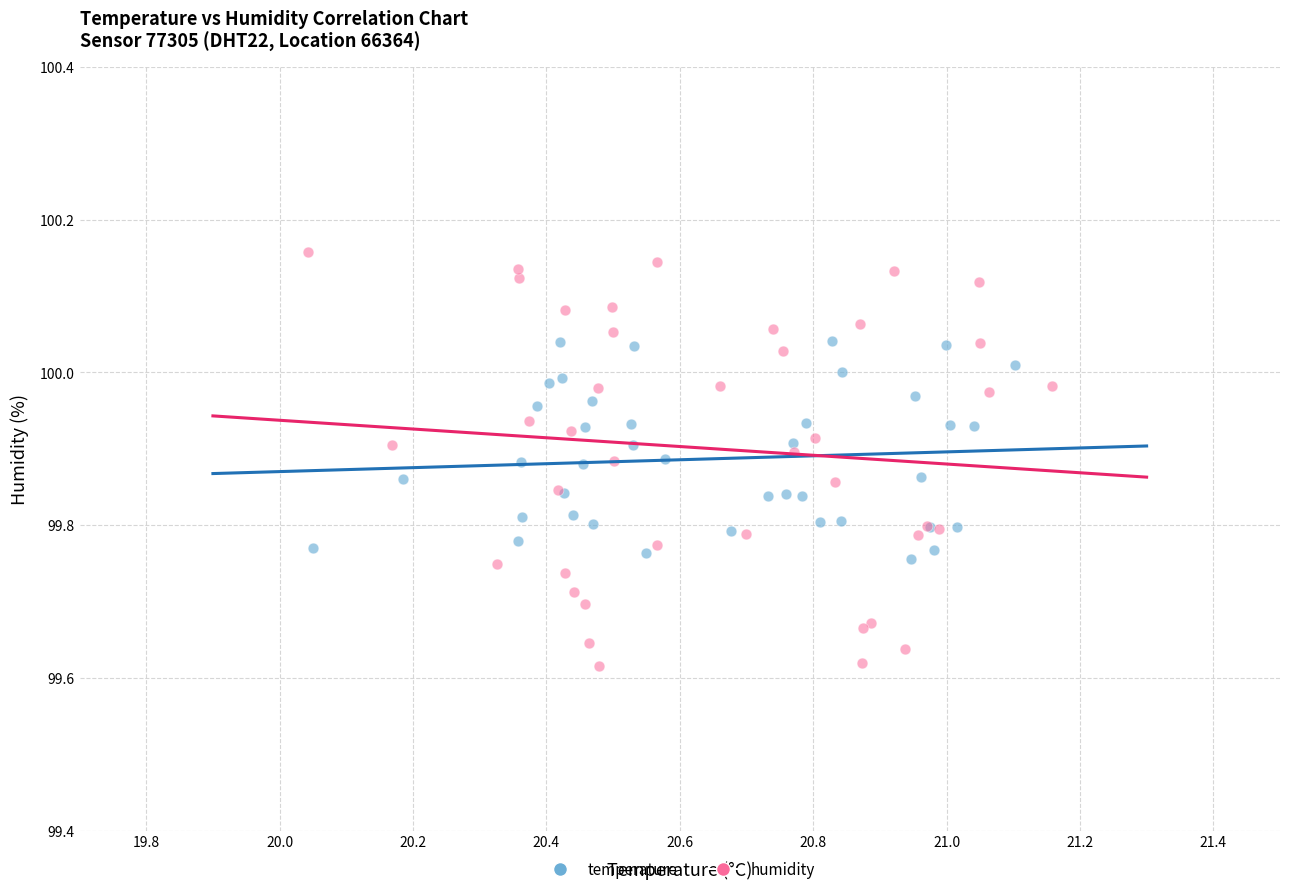

Which series has the largest Y range (max minus min)?

humidity